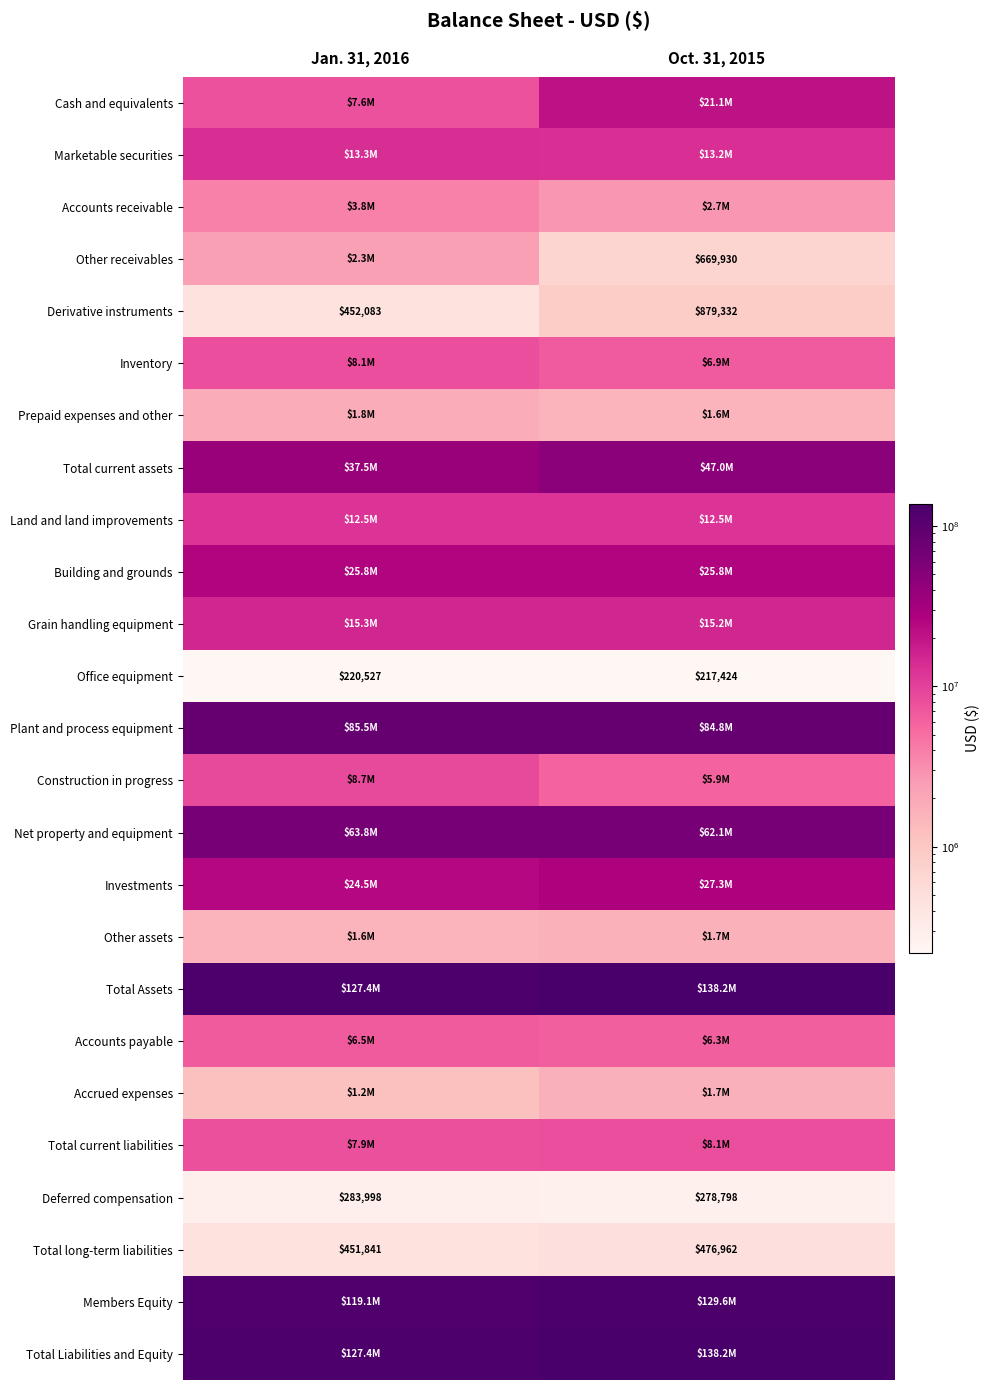

Between Oct. 31, 2015 and Jan. 31, 2016, which is larger?

Oct. 31, 2015